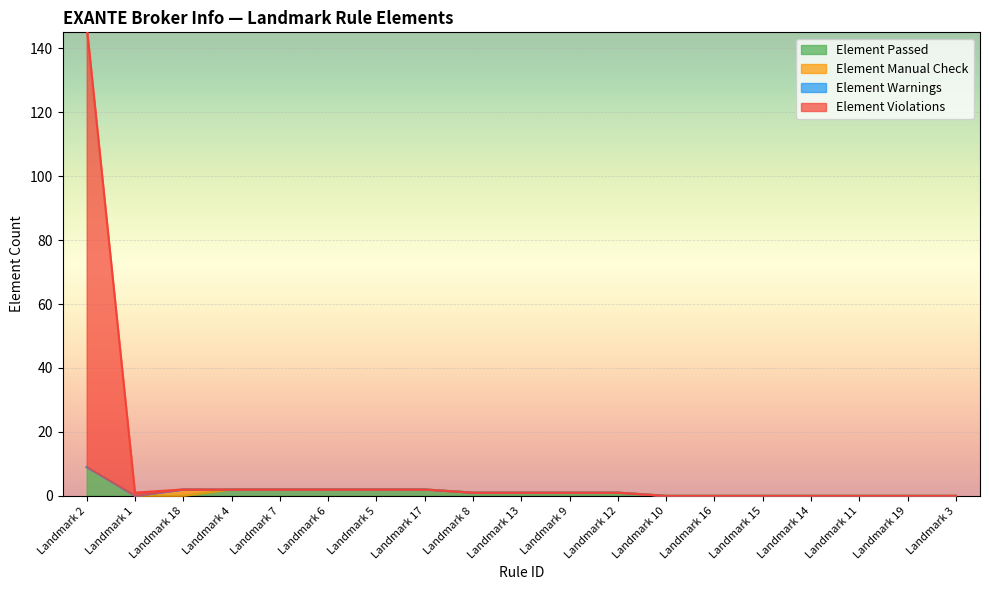

Rank the series at Landmark 18 from highest to lowest value.

Element Violations, Element Passed